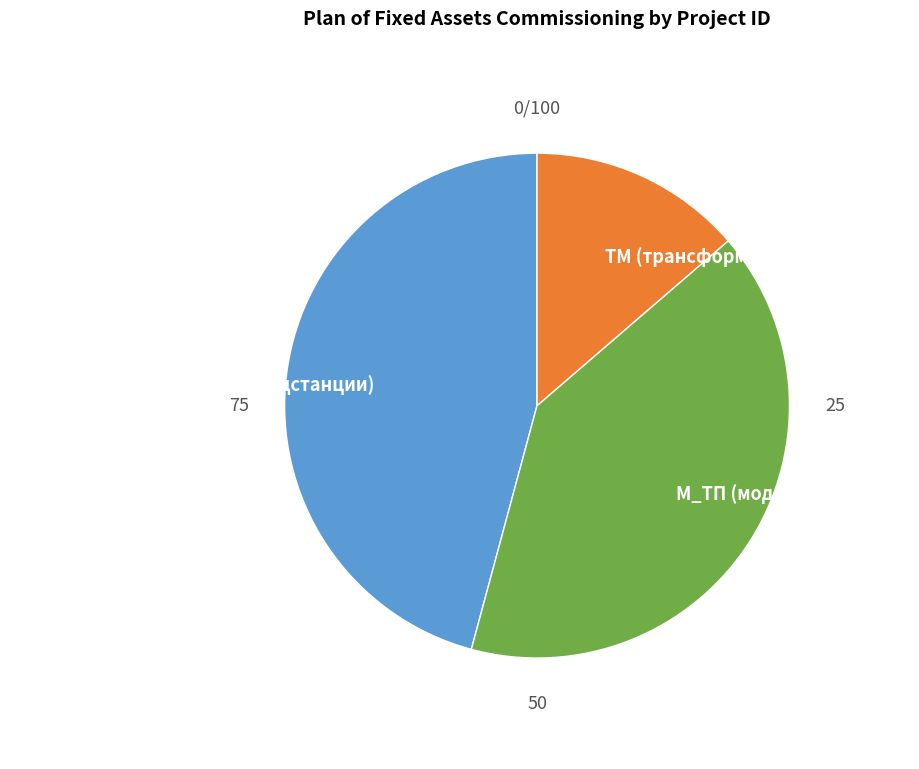

Combined, do М_ТП (модернизация ТП) and ТМ (трансформаторы) account for over 50%?

Yes